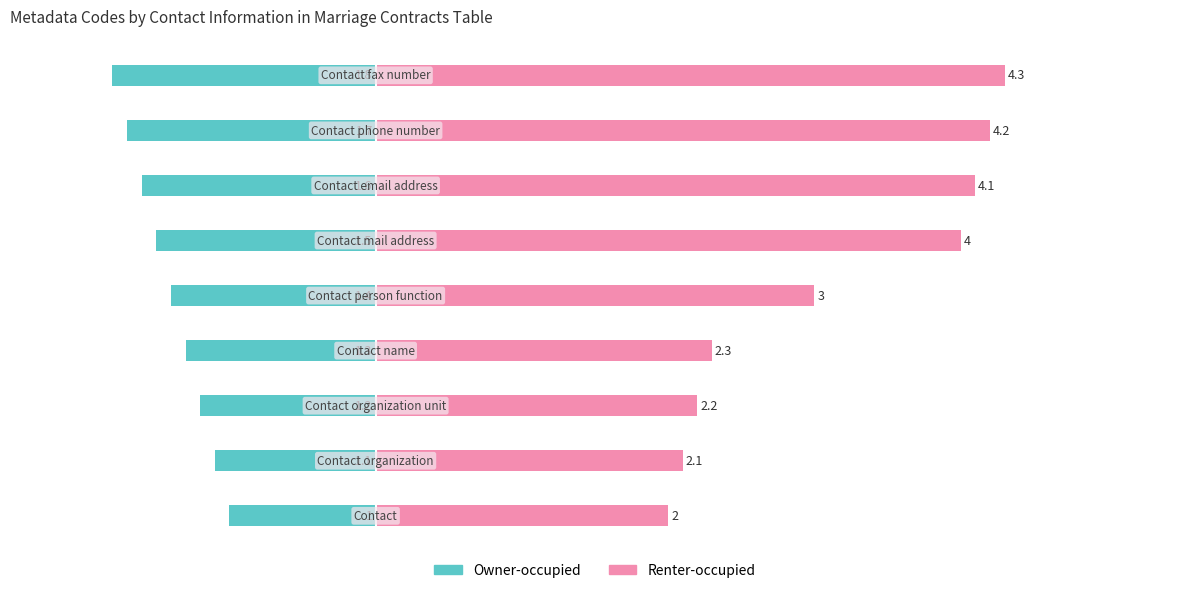

Which has a higher value, 5 or 3?

3